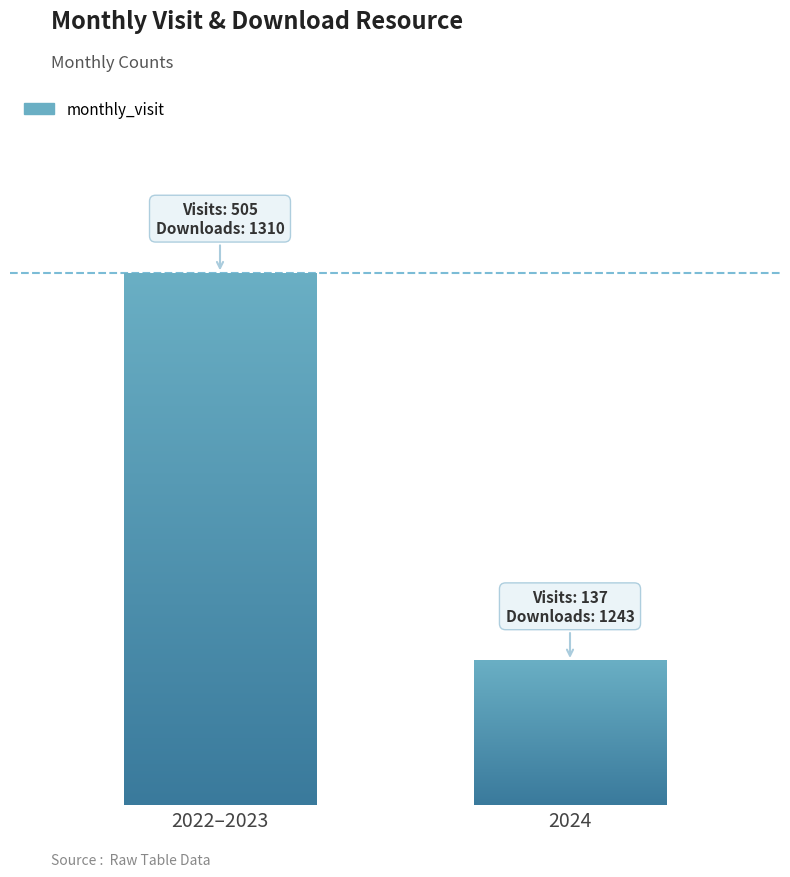

List the series in order of their overall mean, highest first.

monthly_download_resource, monthly_visit